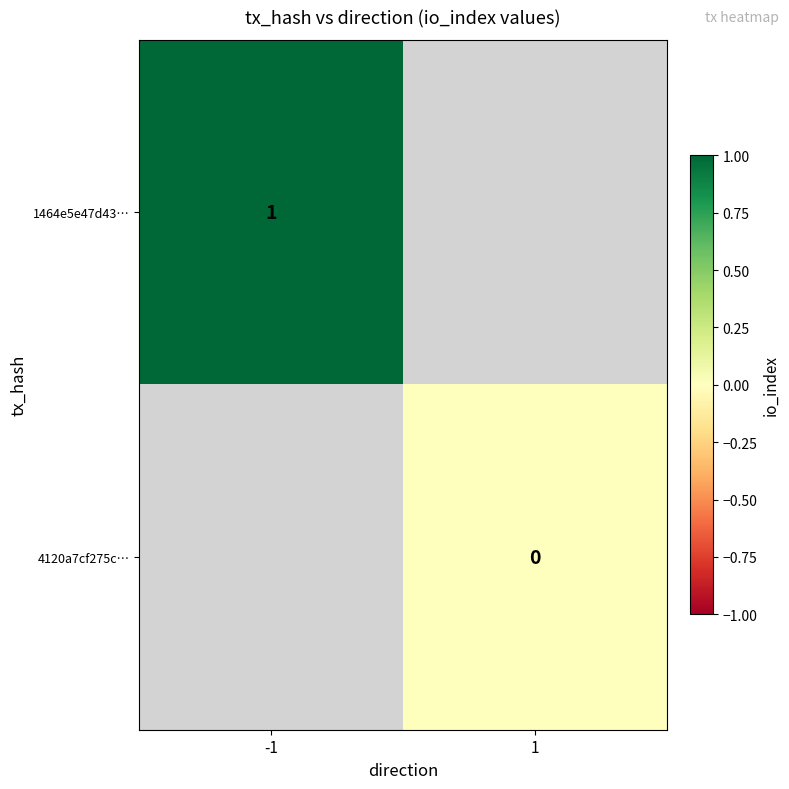

Is it true that 1464e5e47d43… equals 1 at -1?

True